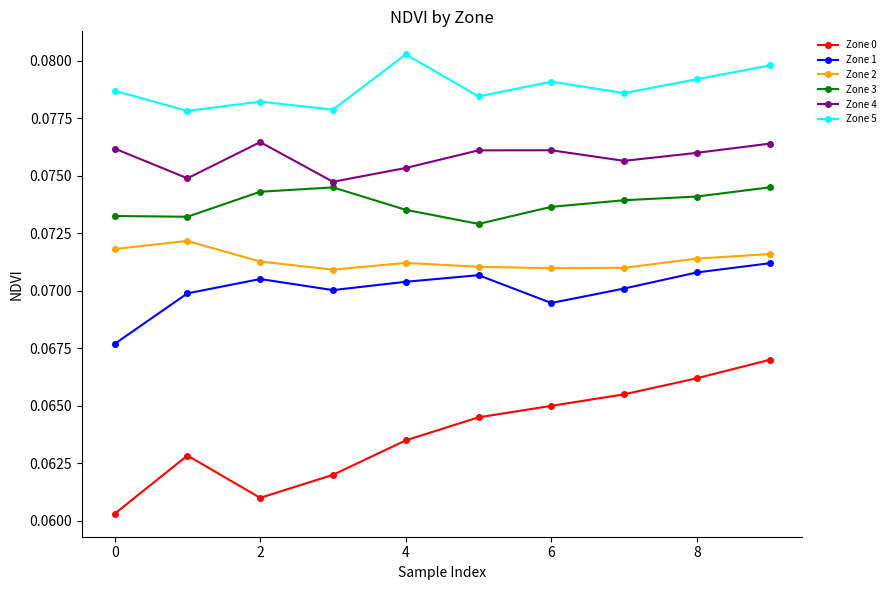

True or false: Zone 0 and Zone 5 intersect in this chart.

False